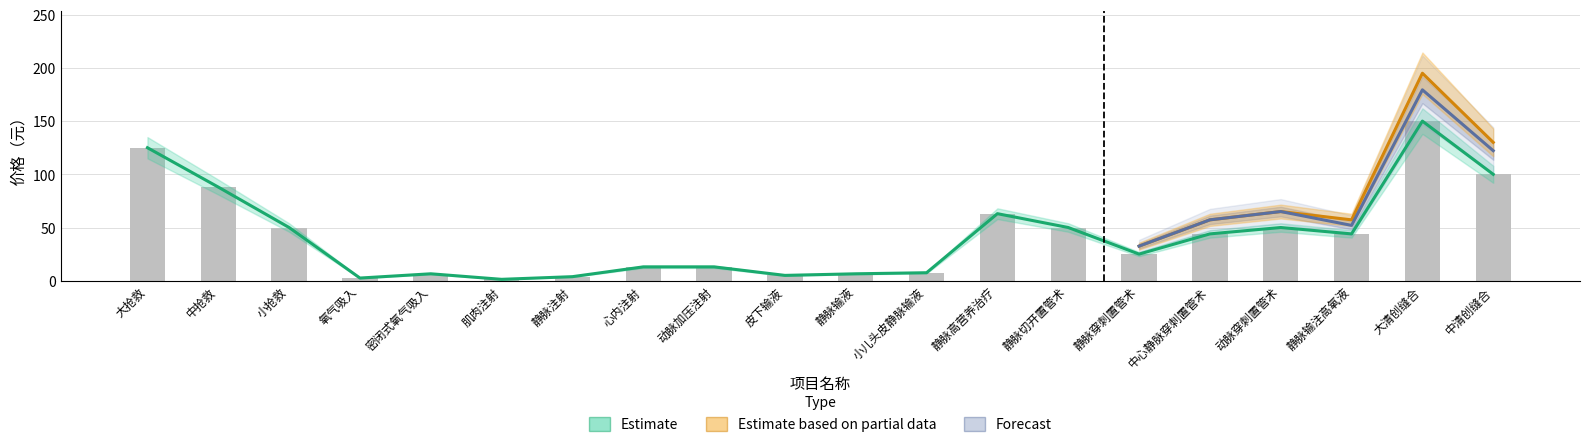

What is the label of the 1st bar from the right?

中清创缝合